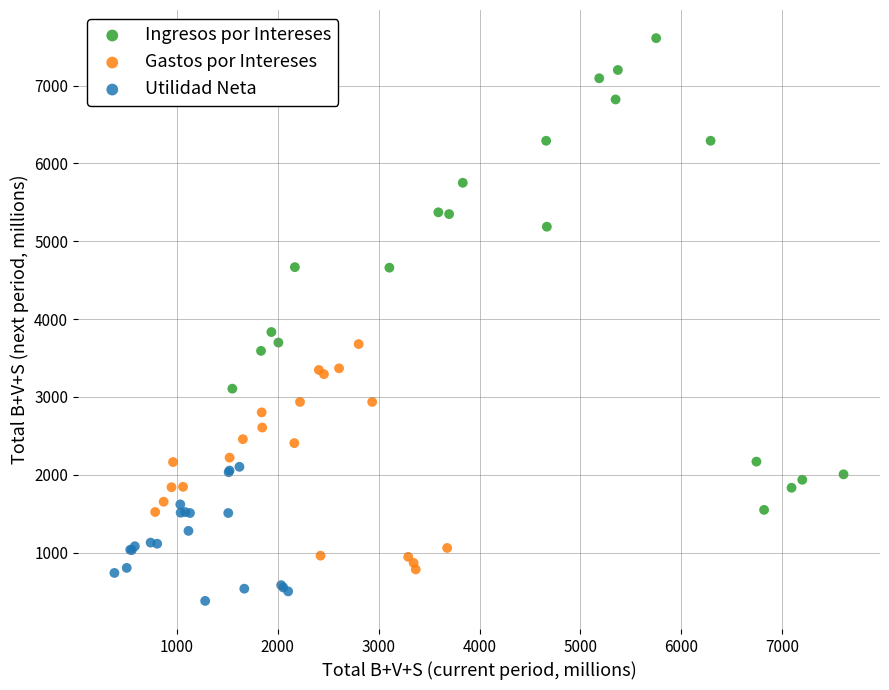

Which series contains the lowest Y value?

Utilidad Neta